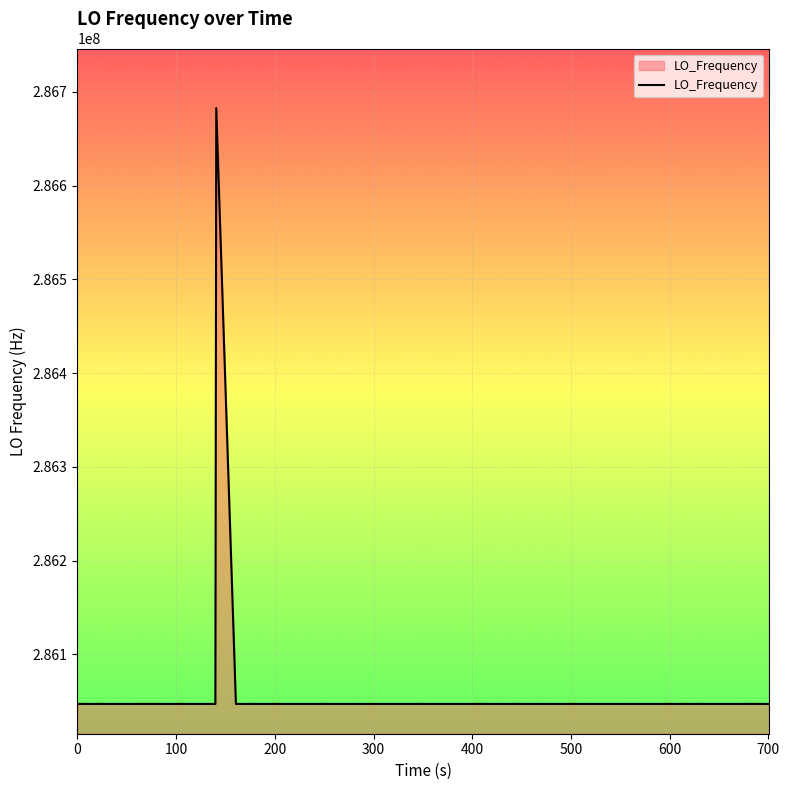

What is the difference between the maximum and minimum values?

635706.7